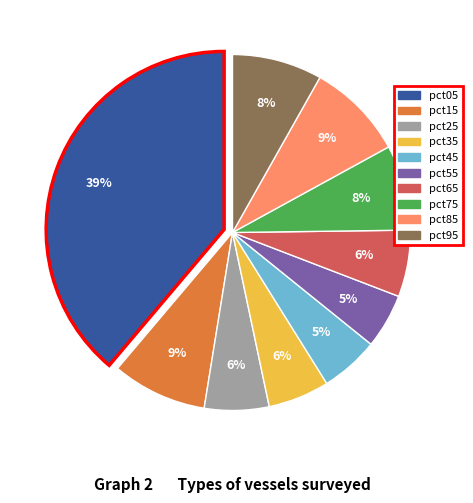

The pct15 slice represents 22% of the pie. True or false?

False